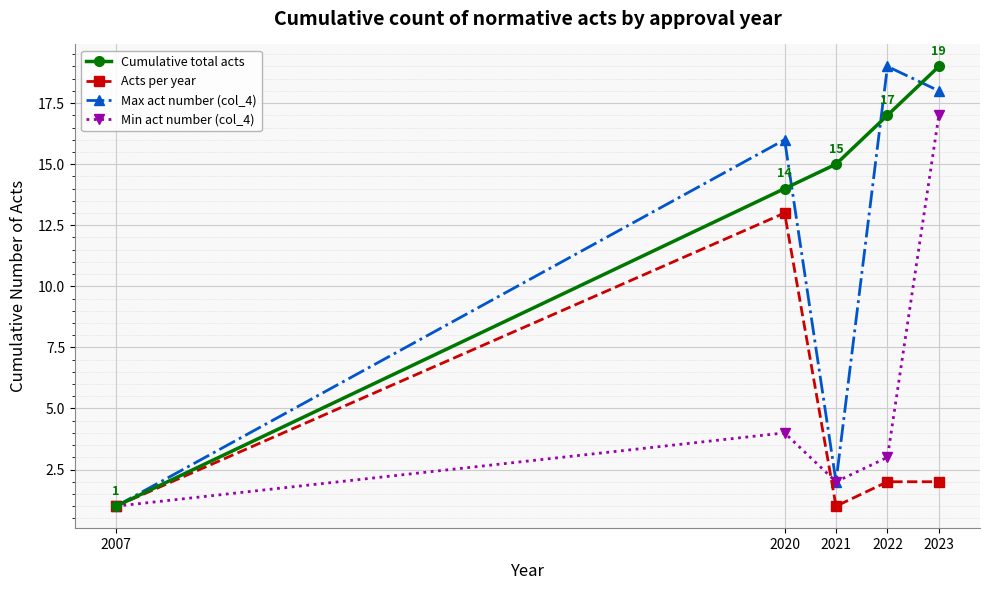

What is the value of the Cumulative total acts point at the 1st from the left?

1